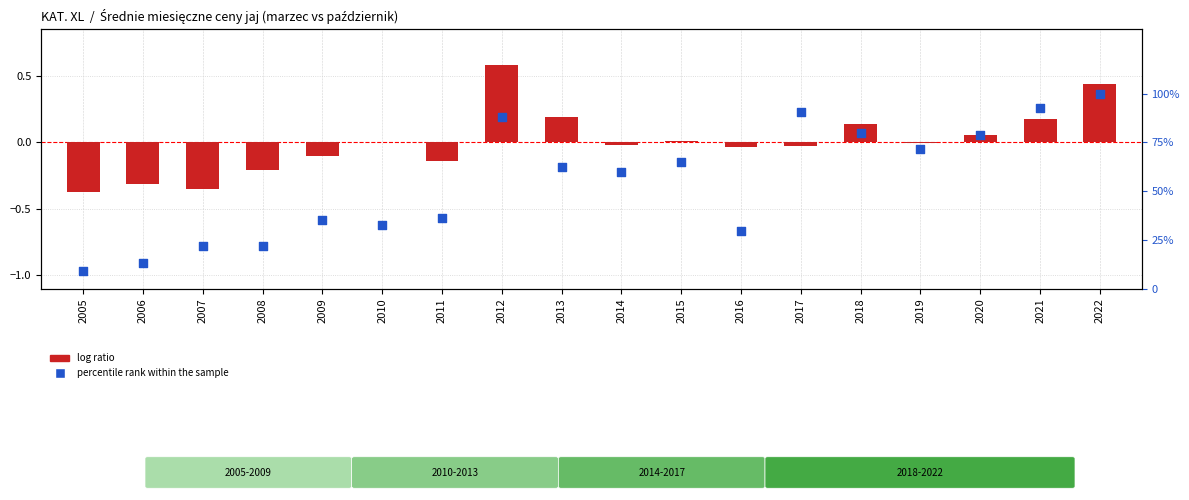

Which series has the widest spread of Y values?

percentile rank within the sample